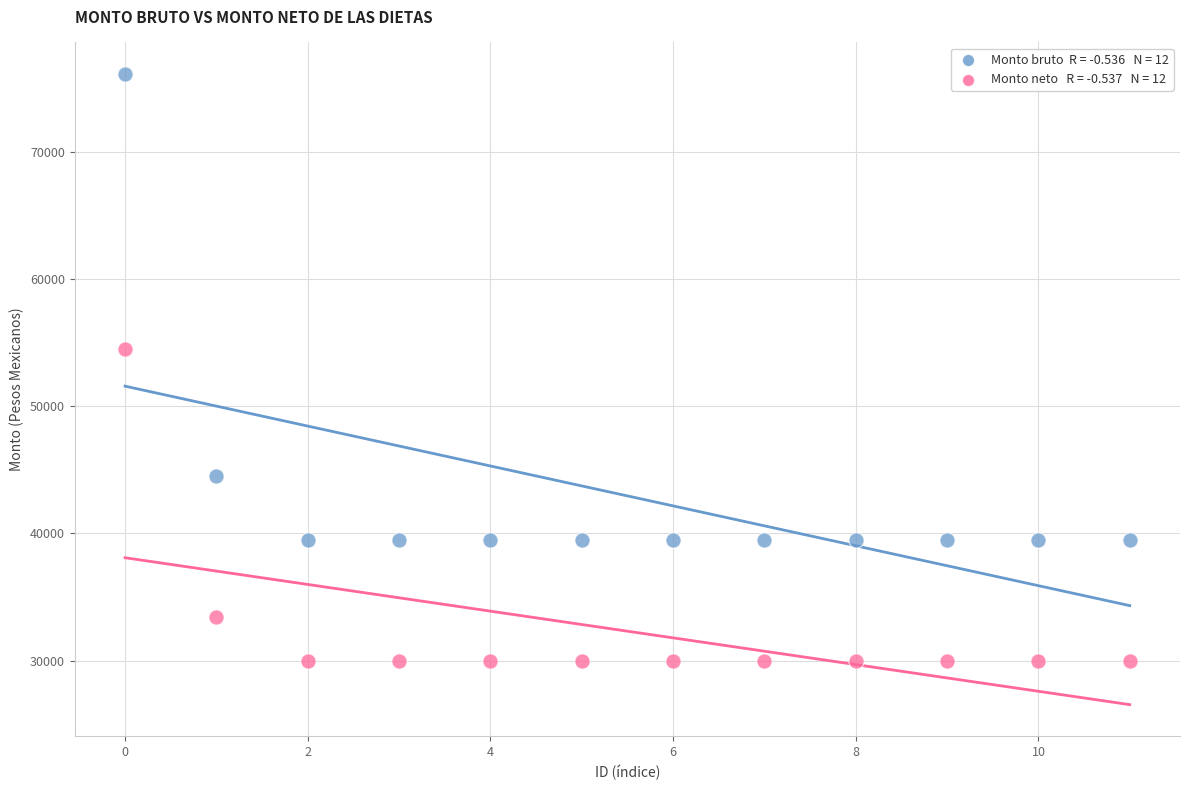

Across all data points, what is the range of Y values (max minus min)?

46110.1